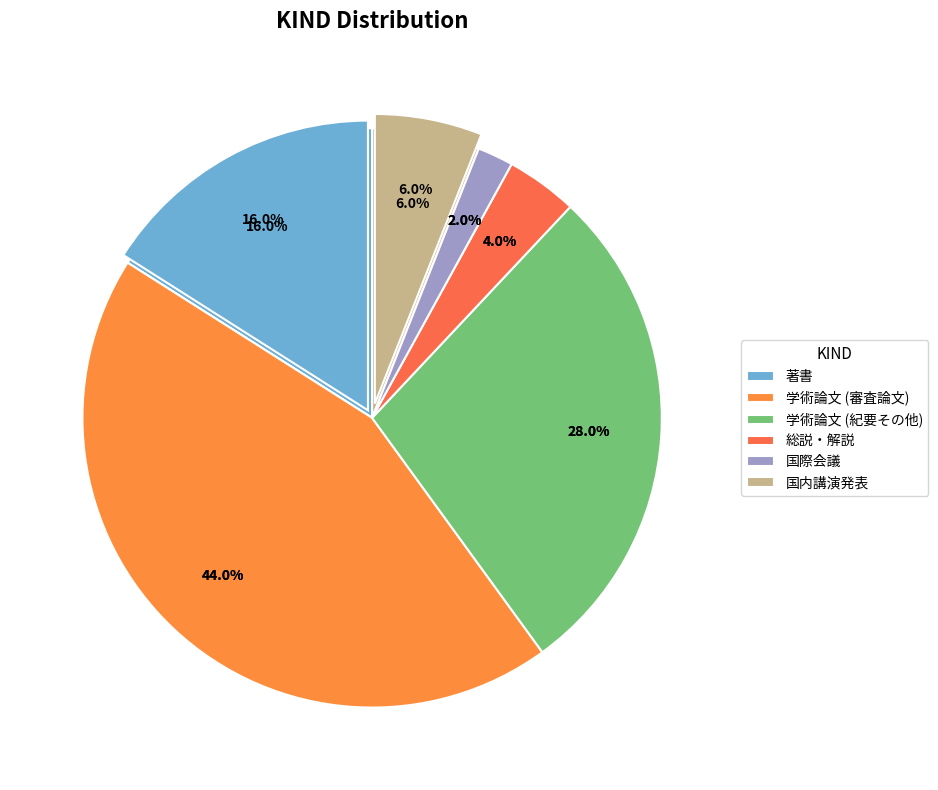

How much of the chart is everything except 学術論文 (紀要その他)?

72.0%